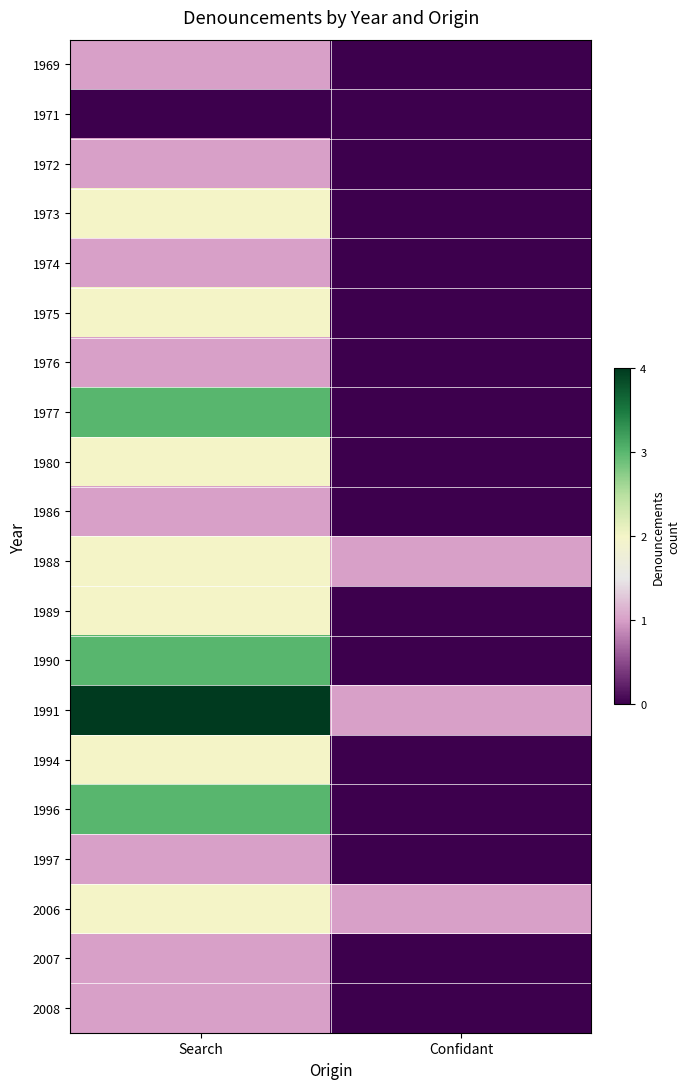

Which has a higher value, Search or Confidant?

Search